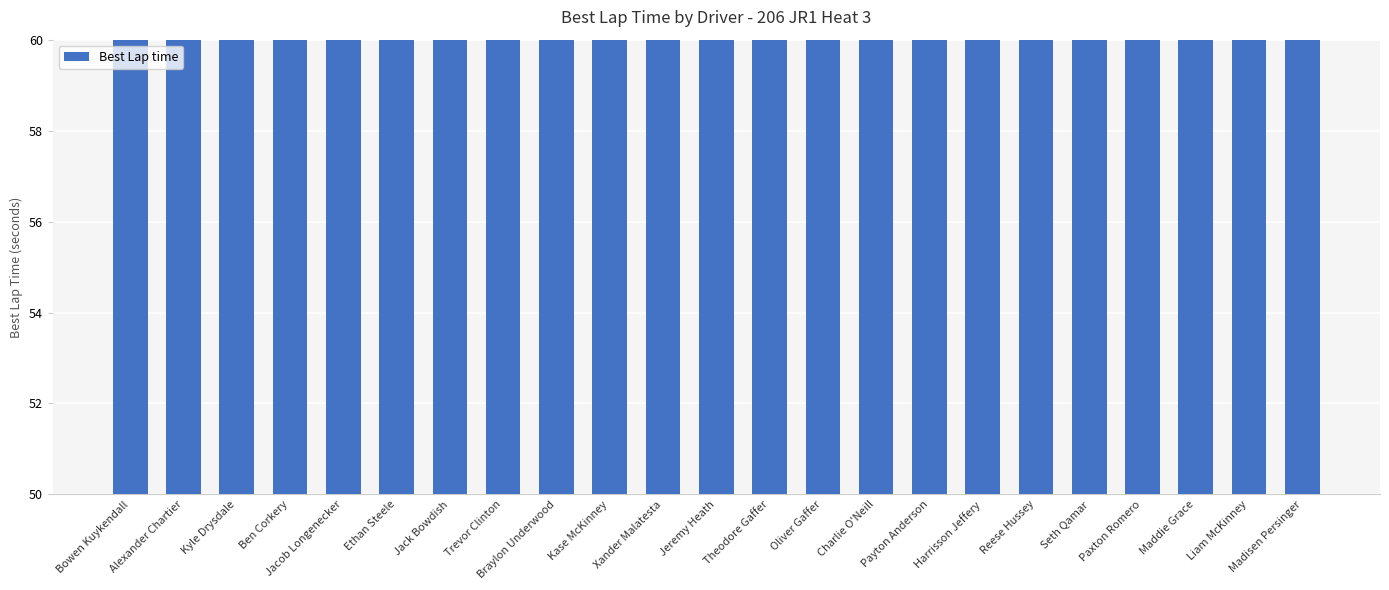

What is the label of the 23rd bar from the left?

Madisen Persinger